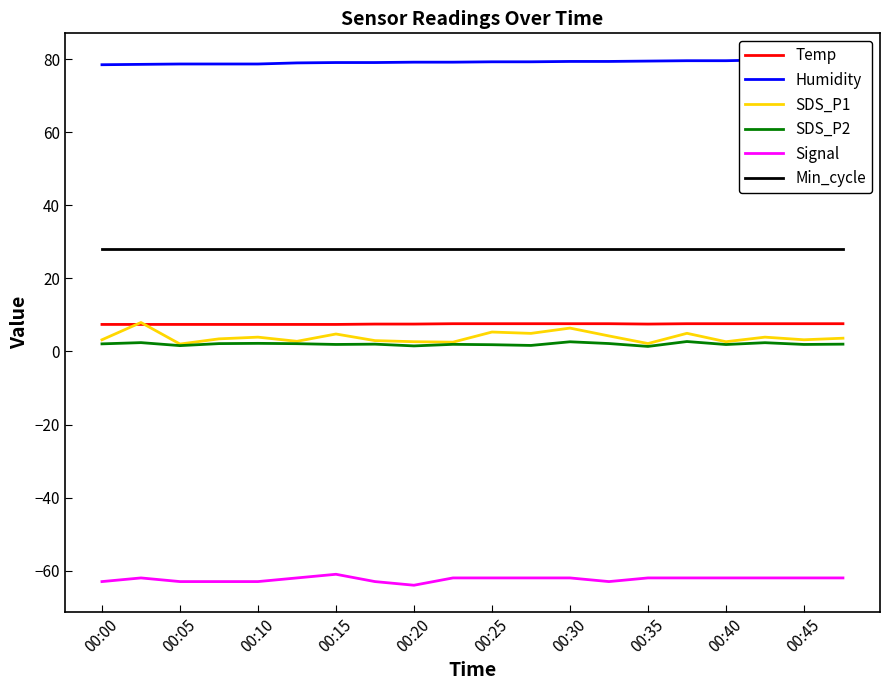

Reading left to right, what are all the values shown in this chart?

Temp: 7.4	7.4	7.4	7.4	7.4	7.4	7.4	7.5	7.5	7.6	7.6	7.6	7.6	7.6	7.5	7.6	7.6	7.6	7.6	7.6
Humidity: 78.5	78.6	78.7	78.7	78.7	79.0	79.1	79.1	79.2	79.2	79.3	79.3	79.4	79.4	79.5	79.6	79.6	79.8	79.9	79.9
SDS_P1: 3.2	7.9	2.0	3.5	3.9	2.8	4.8	3.0	2.7	2.5	5.3	5.0	6.4	4.2	2.2	5.0	2.7	3.9	3.2	3.6
SDS_P2: 2.1	2.4	1.6	2.1	2.2	2.1	1.9	2.0	1.5	1.9	1.9	1.6	2.6	2.2	1.4	2.7	1.9	2.4	1.9	2.0
Signal: -63.0	-62.0	-63.0	-63.0	-63.0	-62.0	-61.0	-63.0	-64.0	-62.0	-62.0	-62.0	-62.0	-63.0	-62.0	-62.0	-62.0	-62.0	-62.0	-62.0
Min_cycle: 28.0	28.0	28.0	28.0	28.0	28.0	28.0	28.0	28.0	28.0	28.0	28.0	28.0	28.0	28.0	28.0	28.0	28.0	28.0	28.0